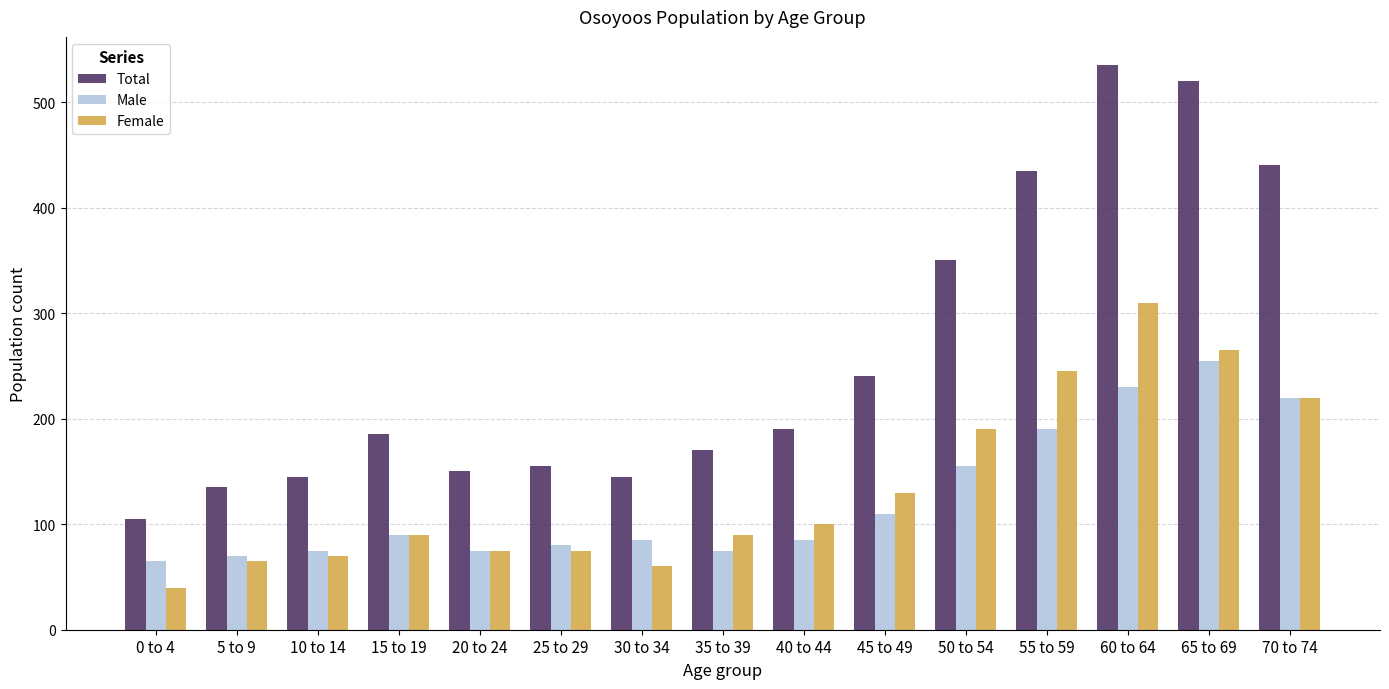

Is the value of Male at 25 to 29 greater than the value of Total at 40 to 44?

No